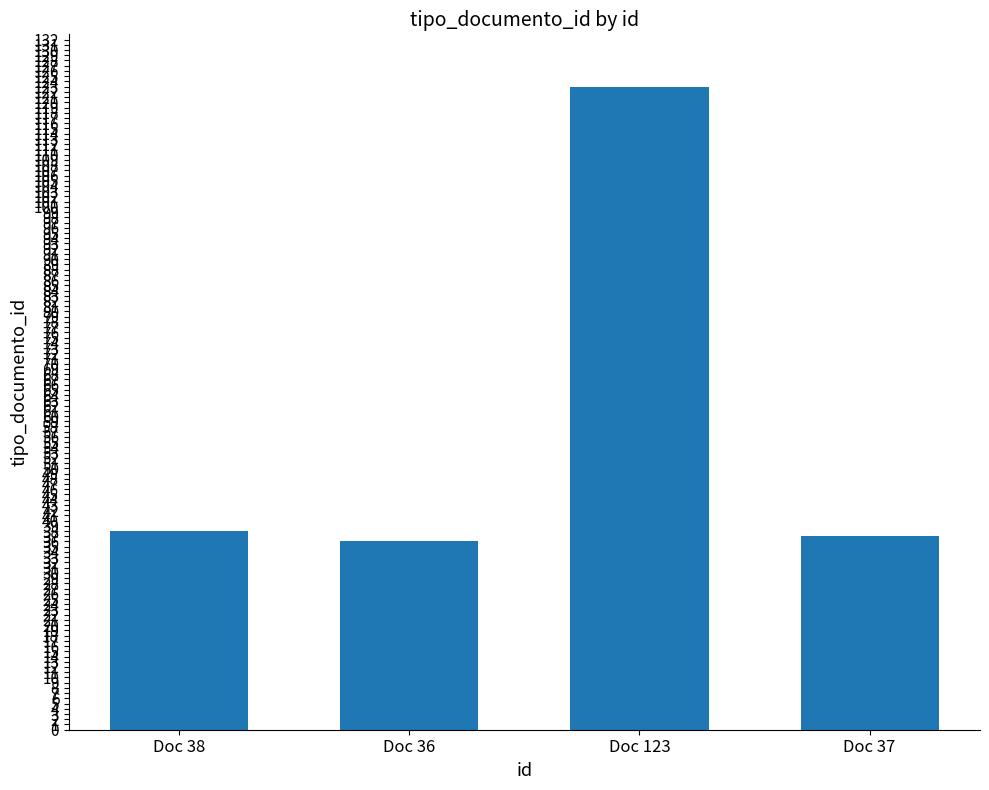

What position from the right is Doc 36?

3